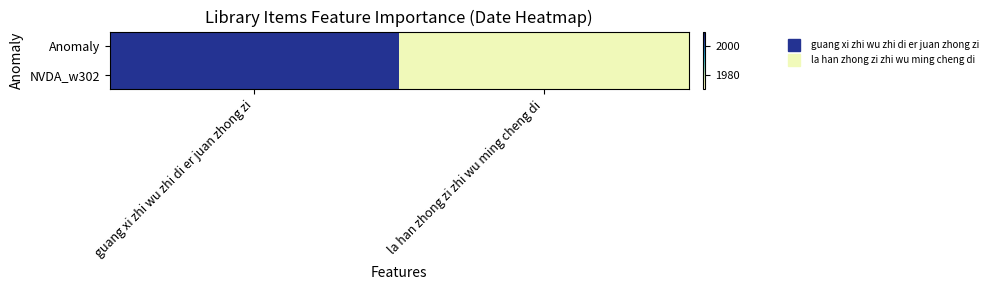

Reading right to left, list all the values displayed in this chart.

Anomaly: la han zhong zi zhi wu ming cheng di=1974	guang xi zhi wu zhi di er juan zhong zi=2005
NVDA_w302: la han zhong zi zhi wu ming cheng di=1974	guang xi zhi wu zhi di er juan zhong zi=2005